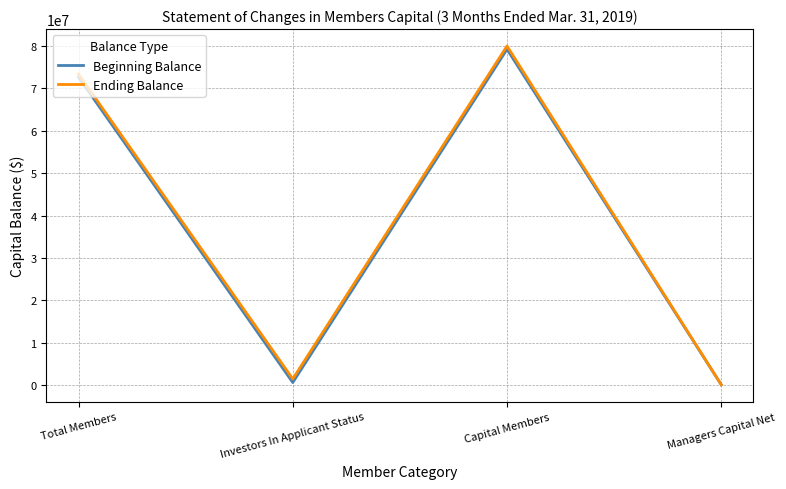

Which series changed the most between Total Members and Investors In Applicant Status?

Beginning Balance